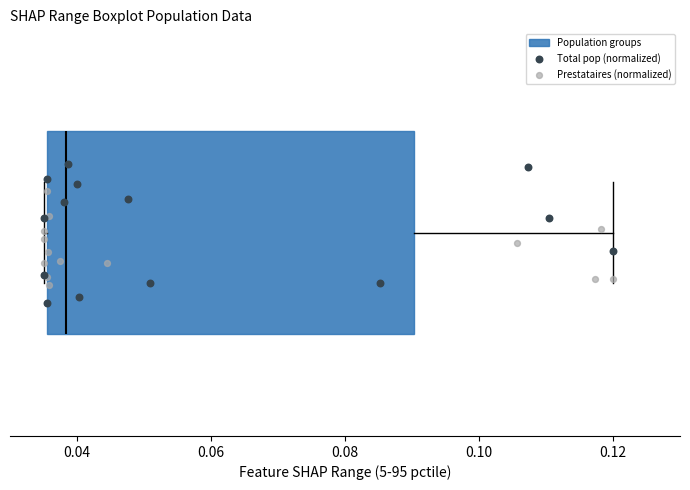

Where is the left edge of the box on the x-axis? The values are not printed on the chart, so give them approximately, as read against the axis.

0.036